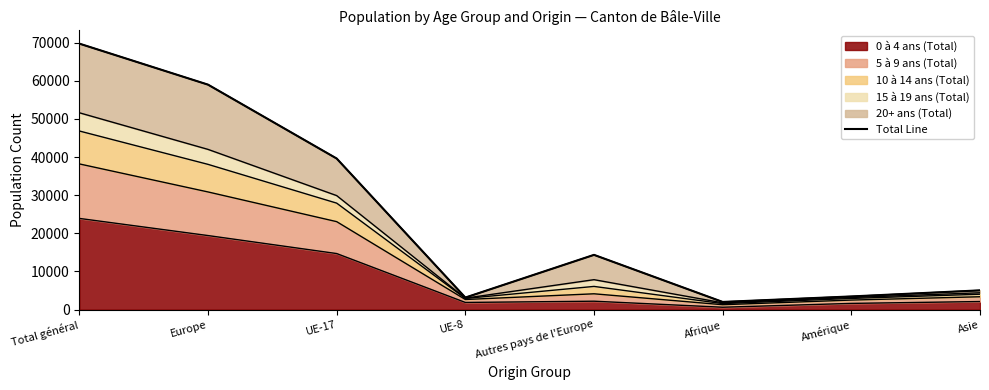

Which category has the lowest value across all series?

Afrique